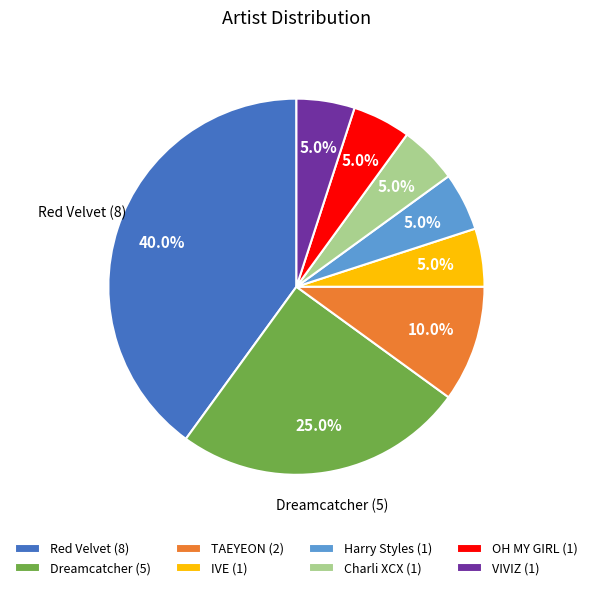

What percentage is the Dreamcatcher slice, to the nearest percent?

25%